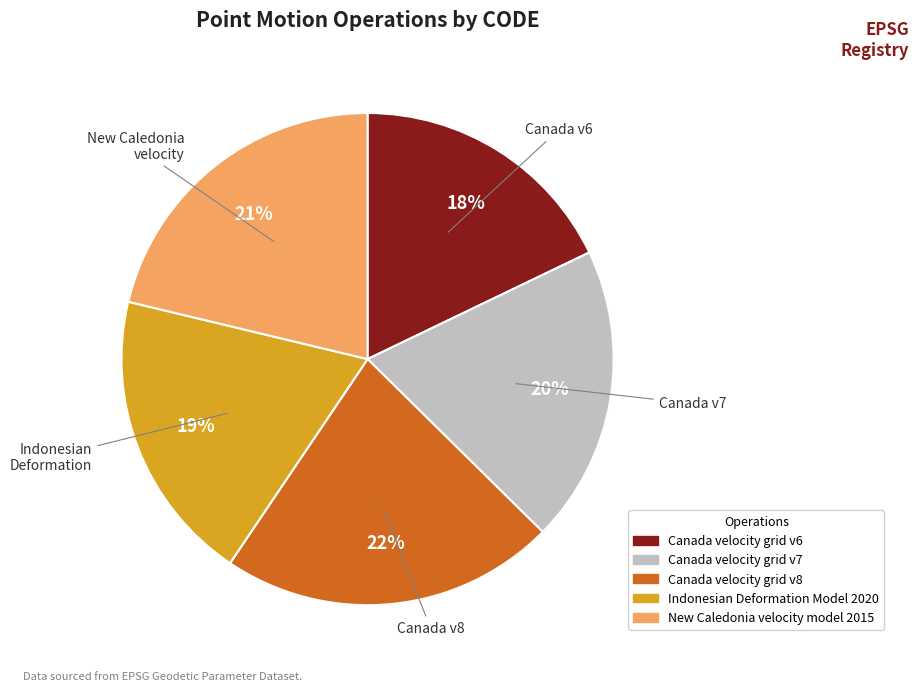

Is Canada velocity grid v7 the majority of the pie?

No